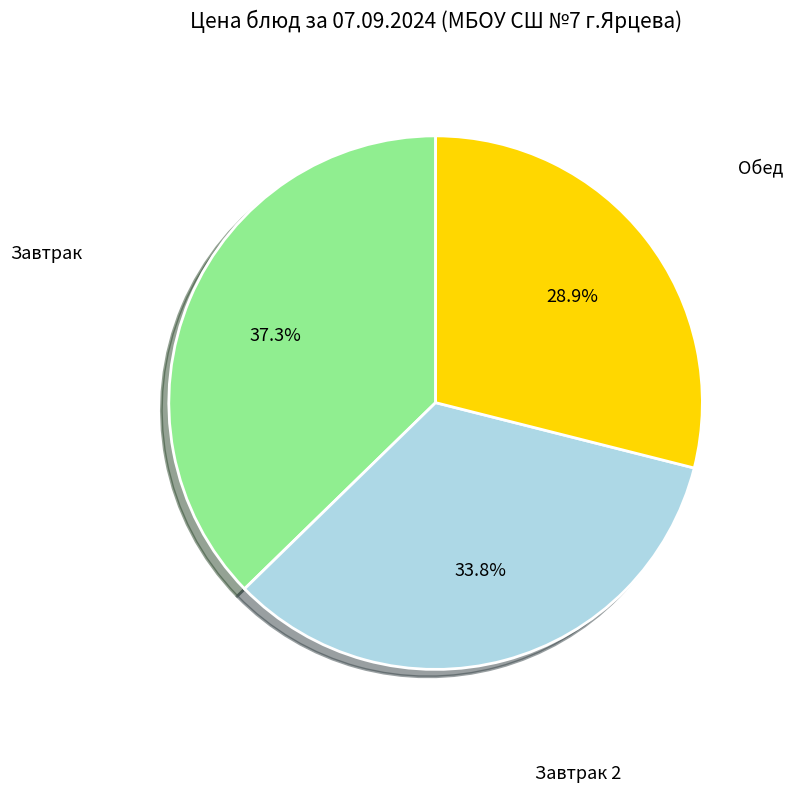

Count the number of slices in the pie.

3